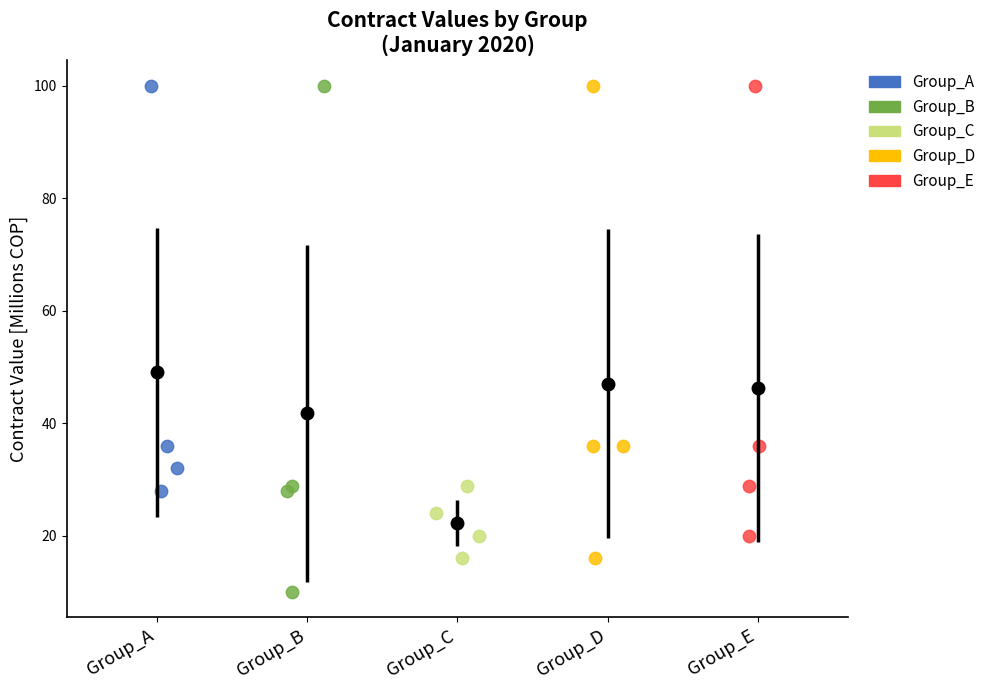

Which series reaches the minimum Y coordinate?

Group_B